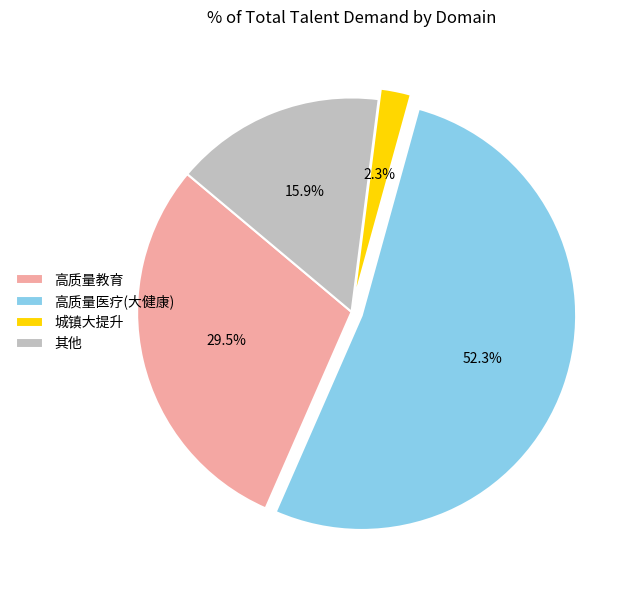

What percentage do 高质量教育 and 城镇大提升 together represent?

31.8%